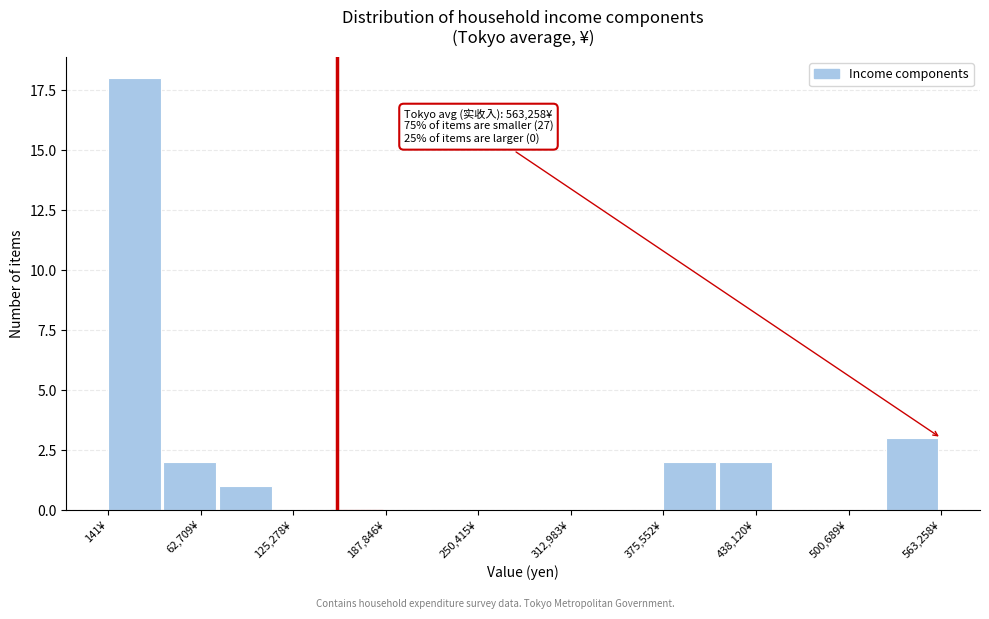

Read against the x-axis, roughly where is the centre of the tallest bar?

20000